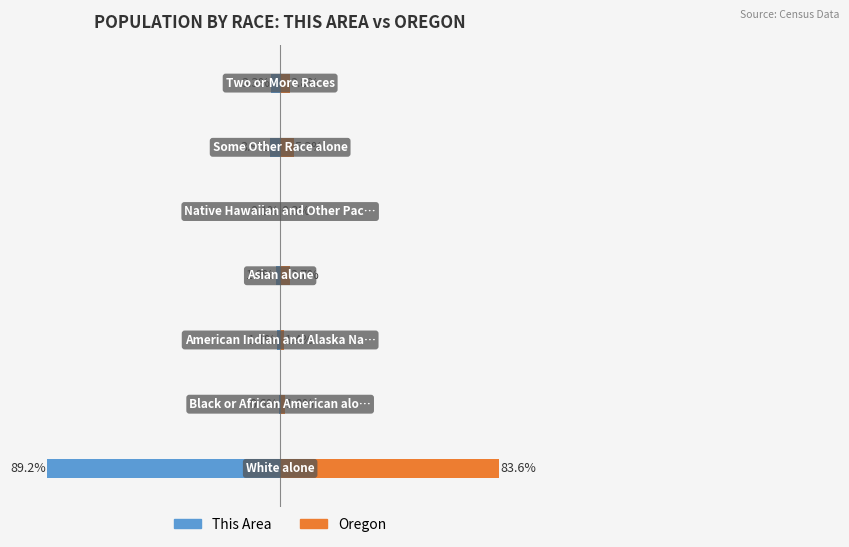

Which series has the largest total across all categories?

Oregon